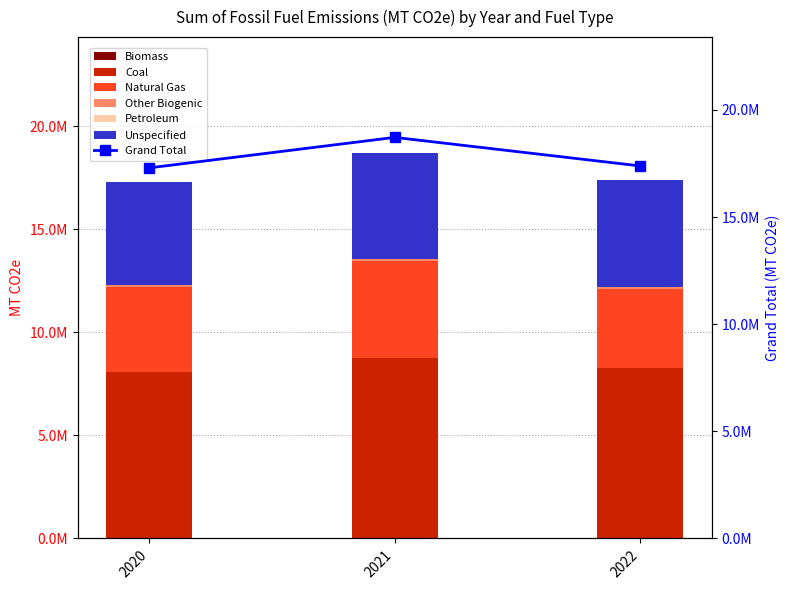

What is the average value of the Natural Gas series?

4233845